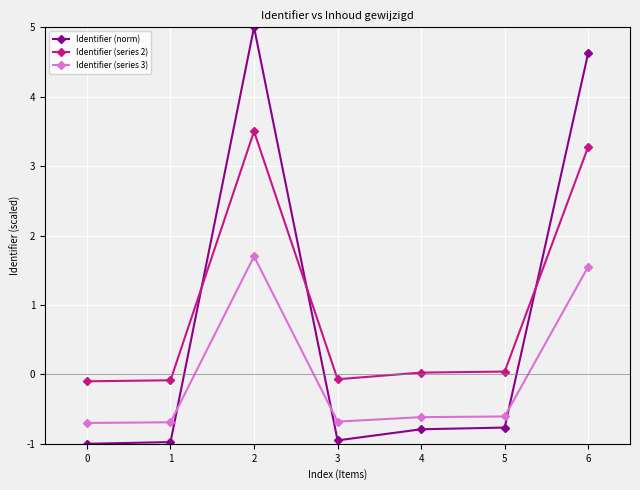

Which category has the highest value across all series?

2